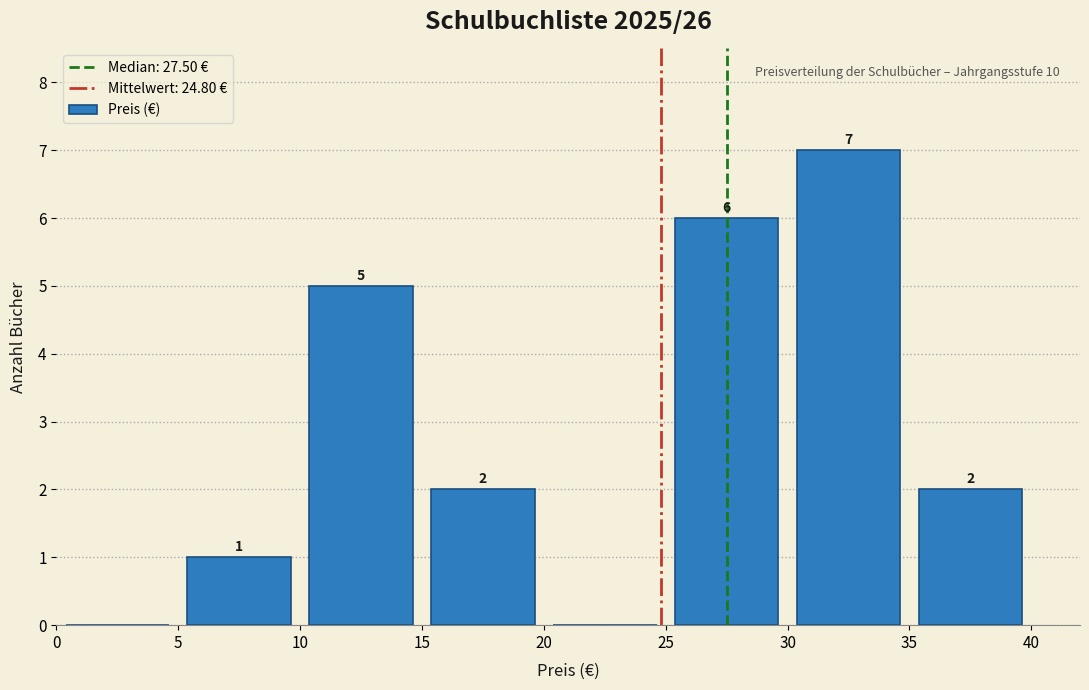

Which range on the x-axis has the tallest bar?

30 to 35